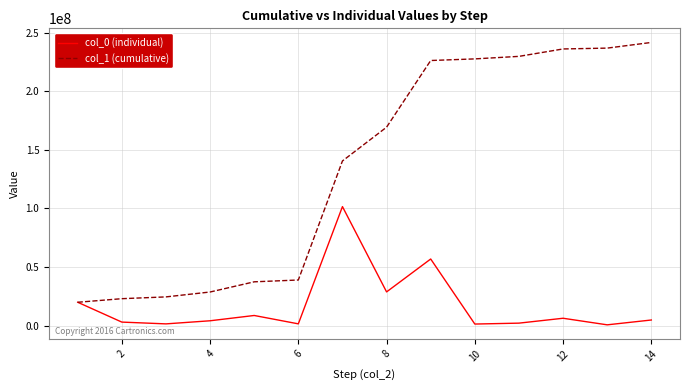

Which series has the largest total across all categories?

col_1 (cumulative)